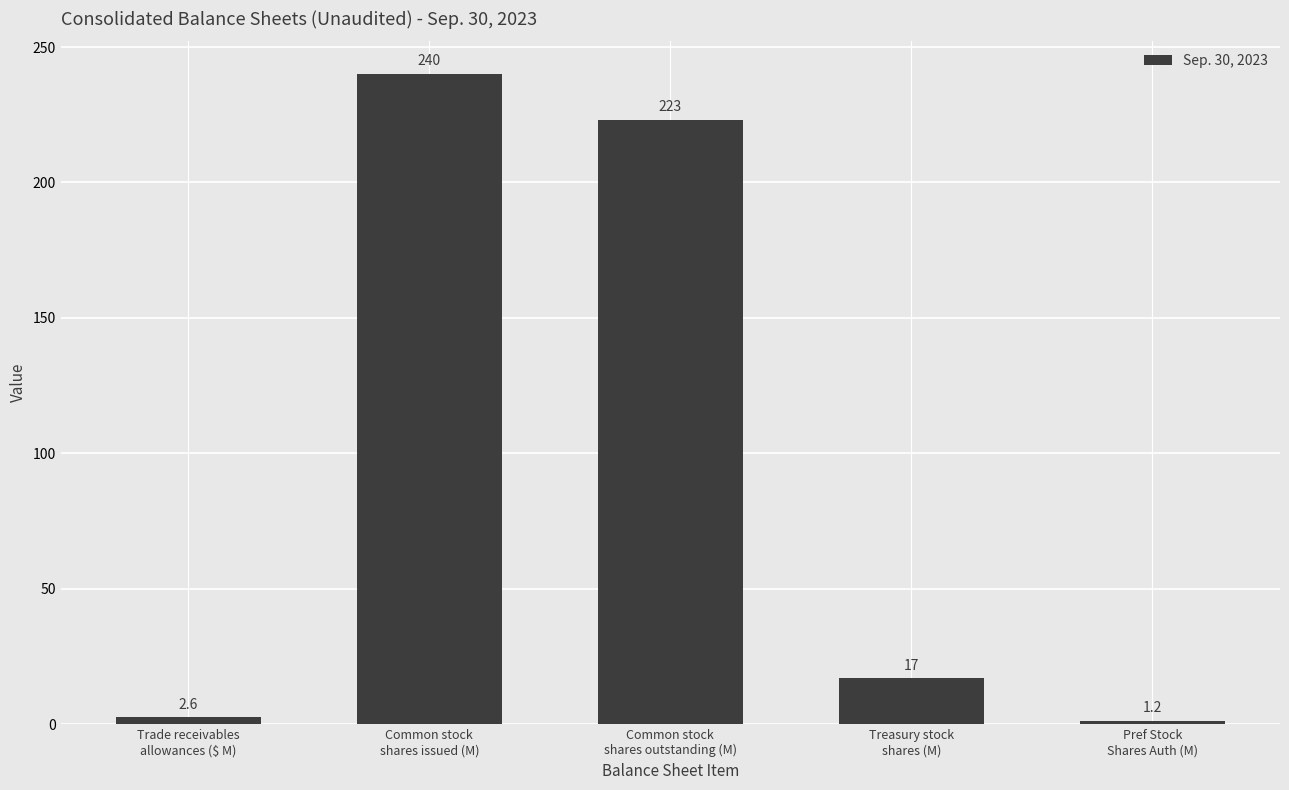

How many bars are there in total?

5